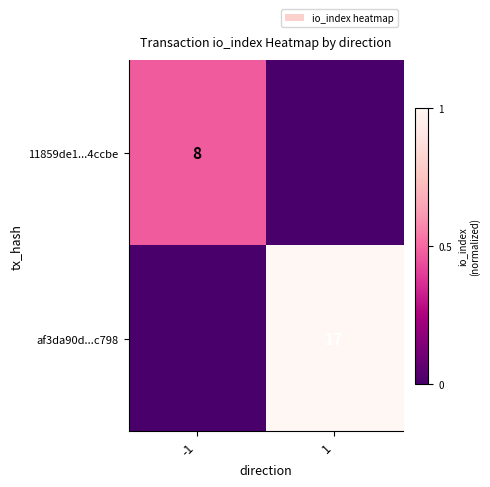

Which category has the highest value across all series?

1